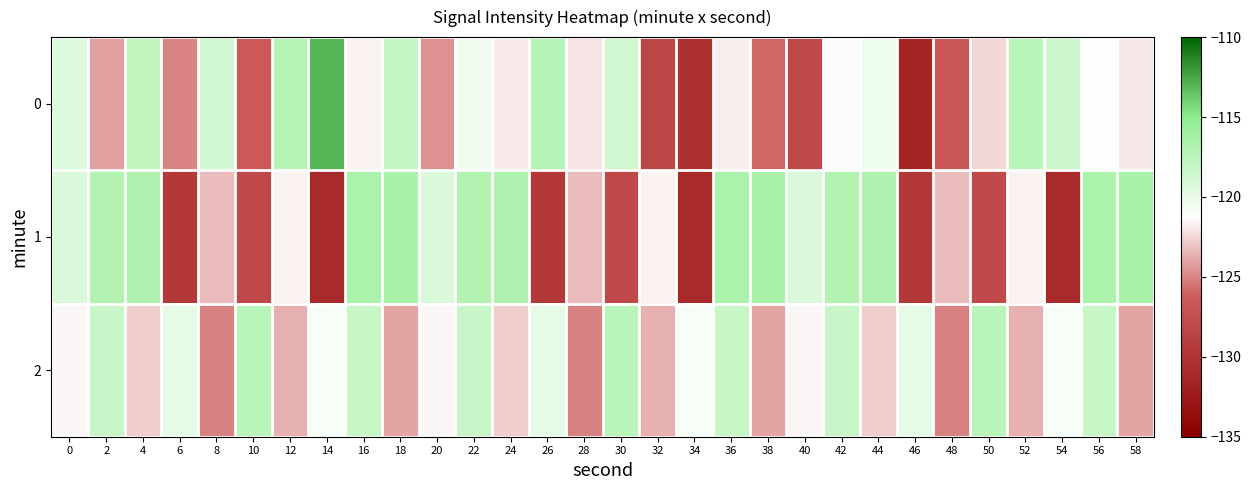

Which series has the largest total across all categories?

2